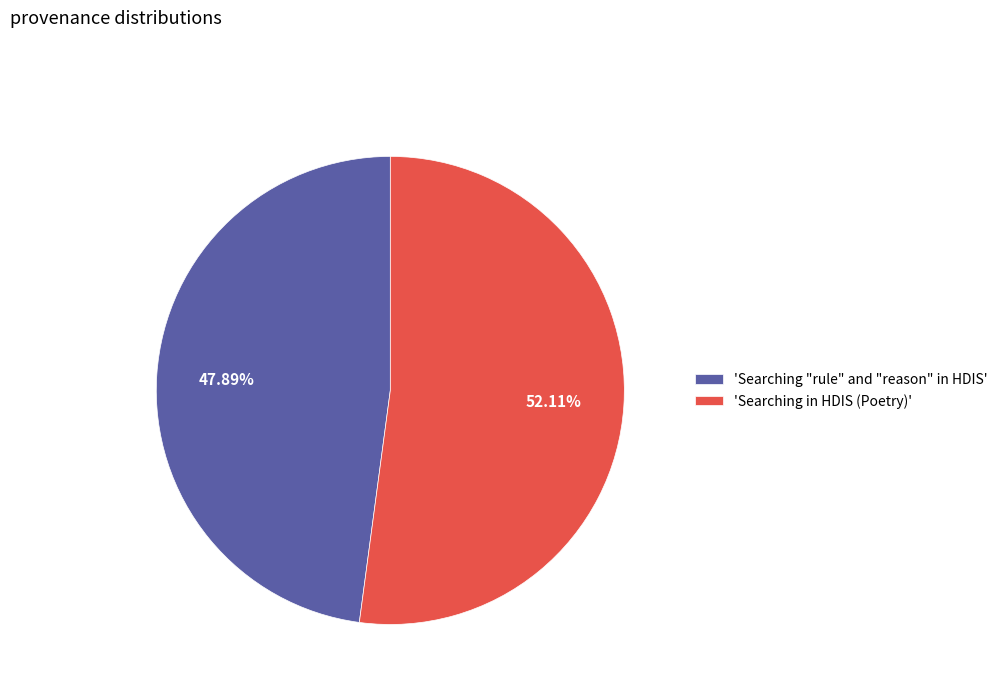

Which slice is the largest?

'Searching in HDIS (Poetry)'